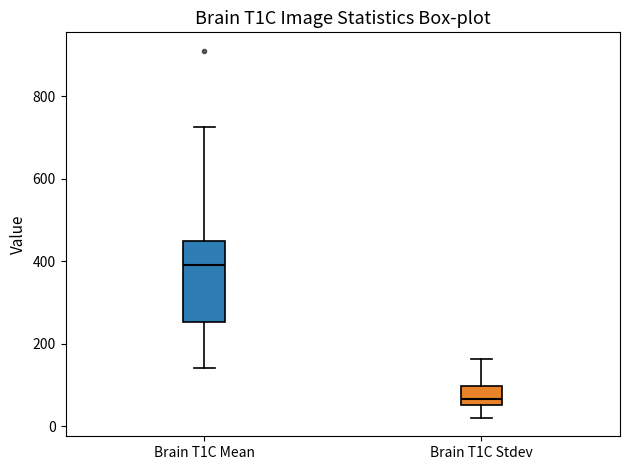

Where is the lower edge of the box for Brain T1C Mean on the y-axis? The values are not printed on the chart, so give them approximately, as read against the axis.

260